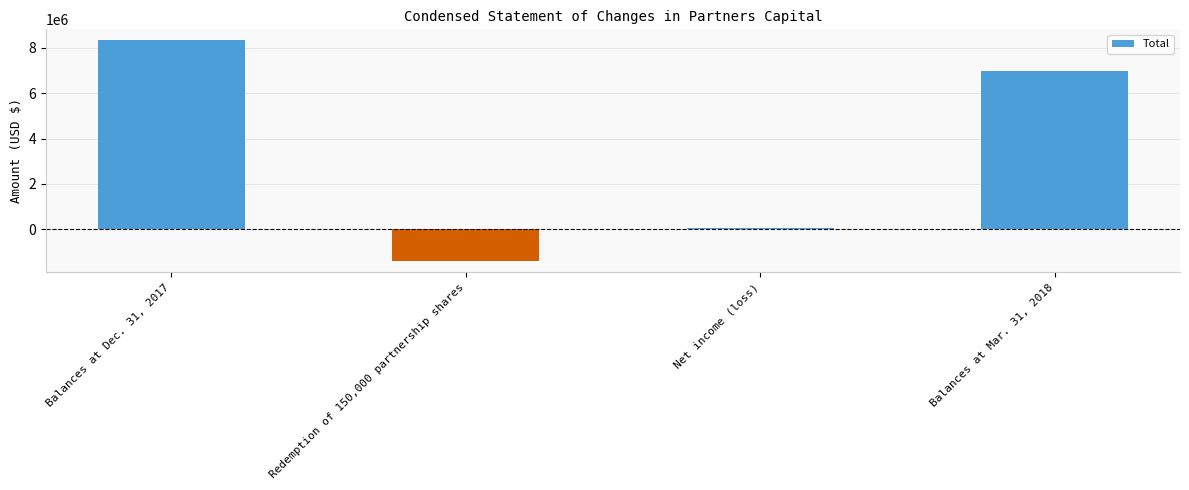

Reading left to right, transcribe all the data shown in this chart.

Balances at Dec. 31, 2017=8334440	Redemption of 150,000 partnership shares=-1417926	Net income (loss)=50826	Balances at Mar. 31, 2018=6967340